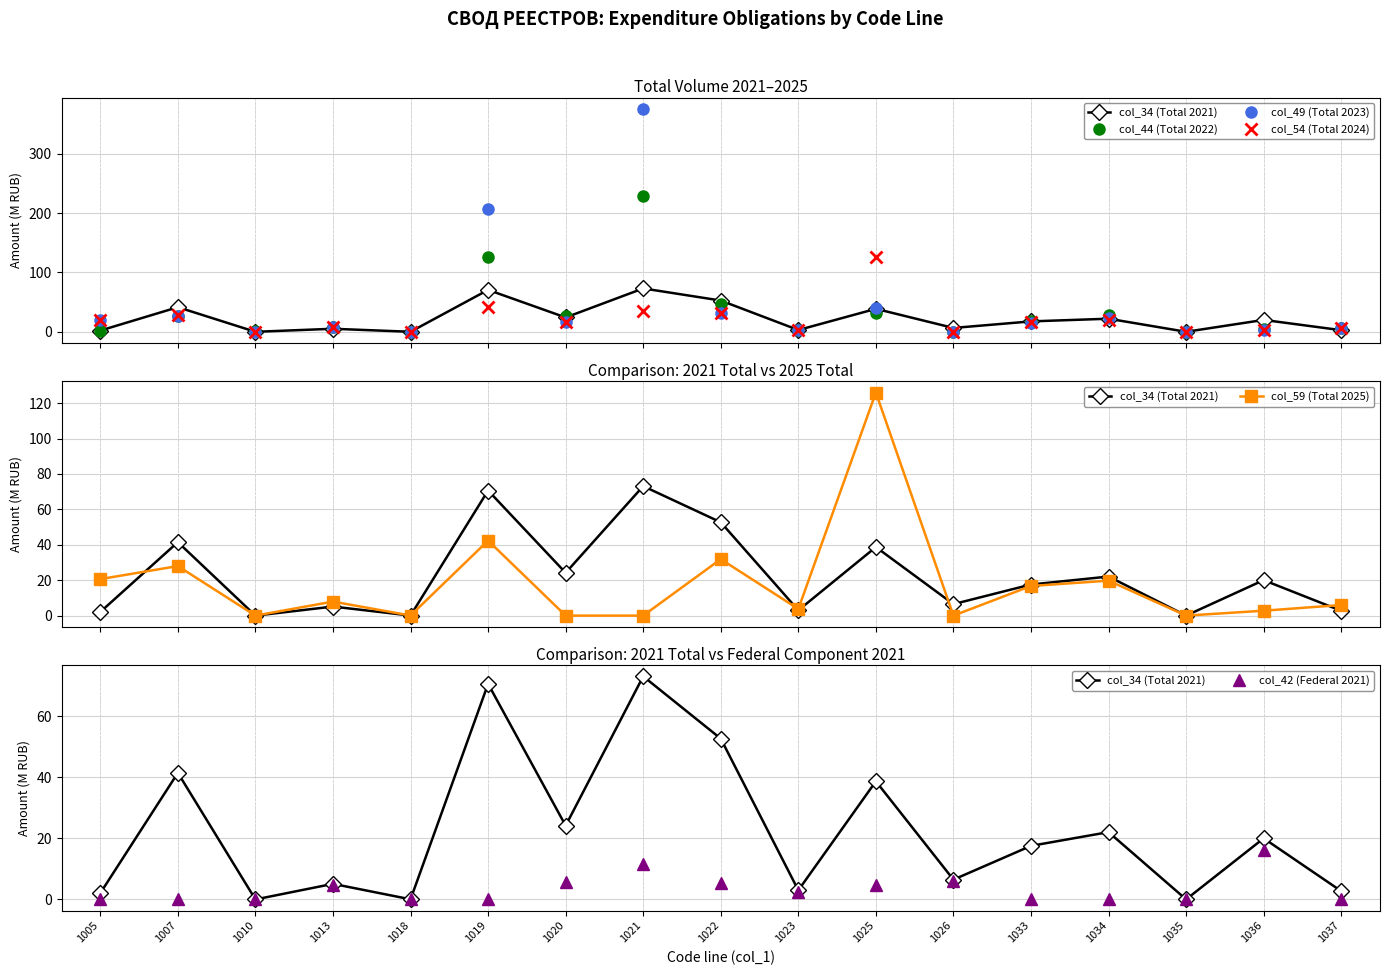

What is the sum of the col_42 (Federal 2021) values at 1036 and 1025?

21.0